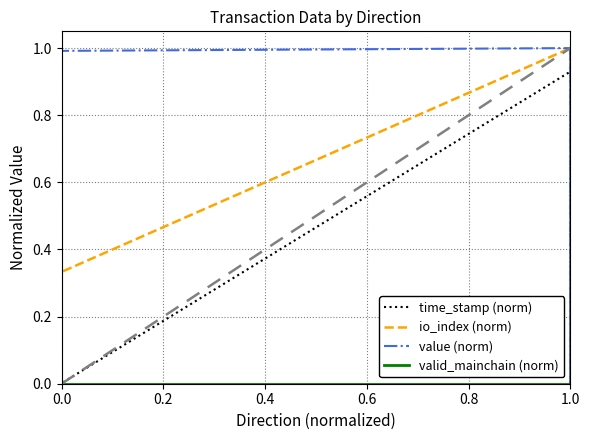

The valid_mainchain (norm) series shows 0.0 at 0.0. True or false?

True